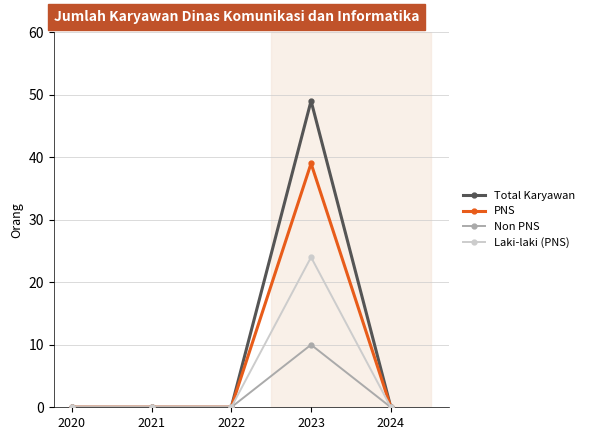

Rank the series by their maximum value, from highest to lowest.

Total Karyawan, PNS, Laki-laki (PNS), Non PNS